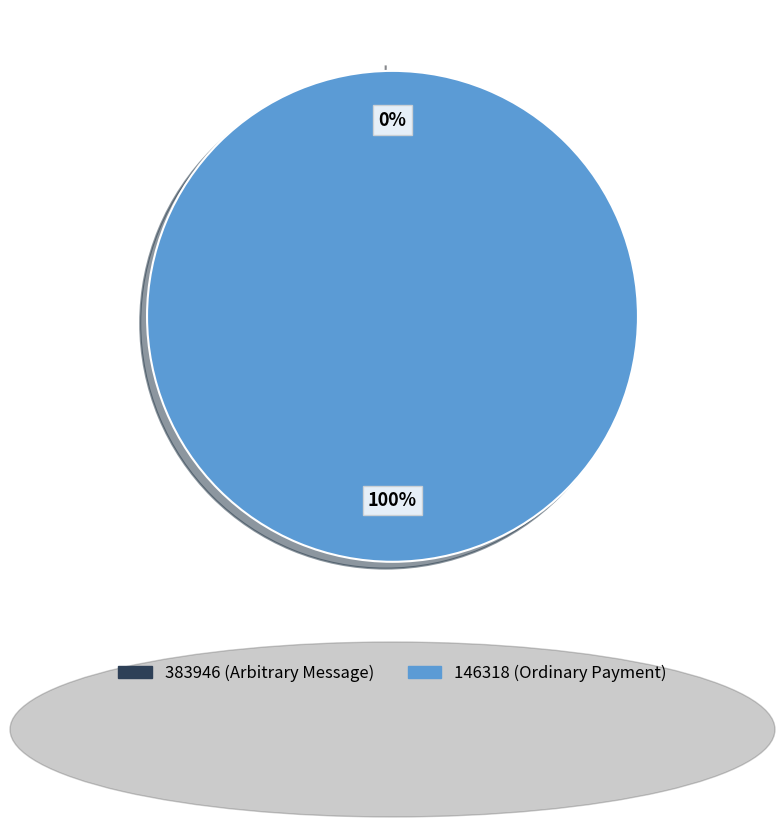

True or false: 146318 accounts for 85% of the total.

False